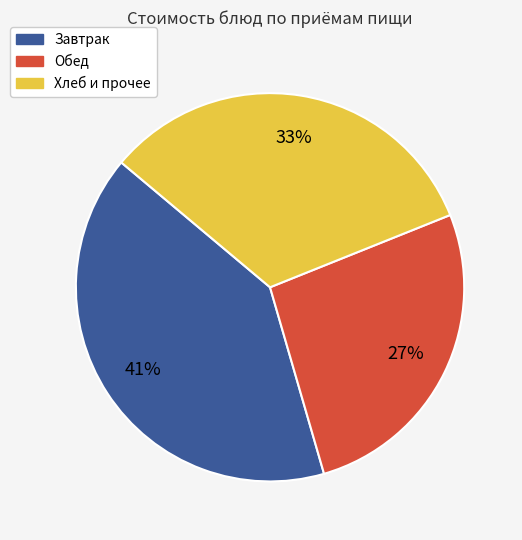

Does any single category account for the majority?

No